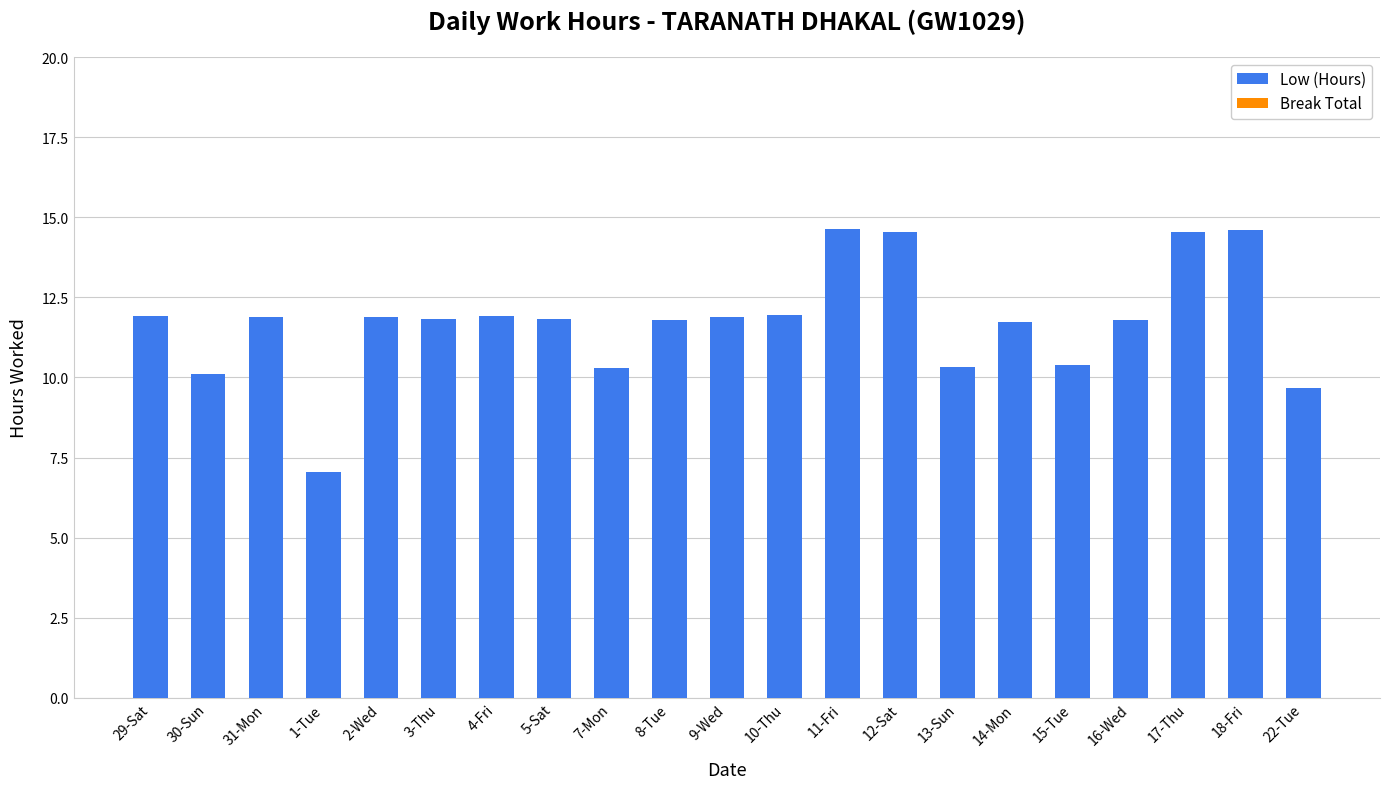

Are the bars horizontal?

No